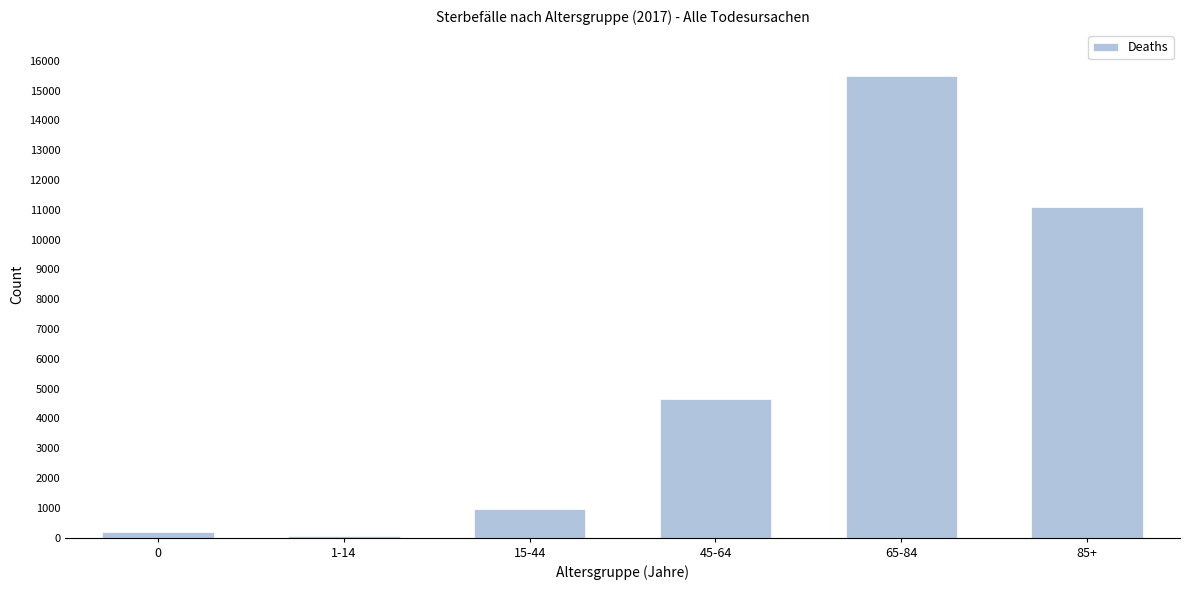

Reading left to right, transcribe all the data shown in this chart.

0=178	1-14=59	15-44=946	45-64=4648	65-84=15482	85+=11092